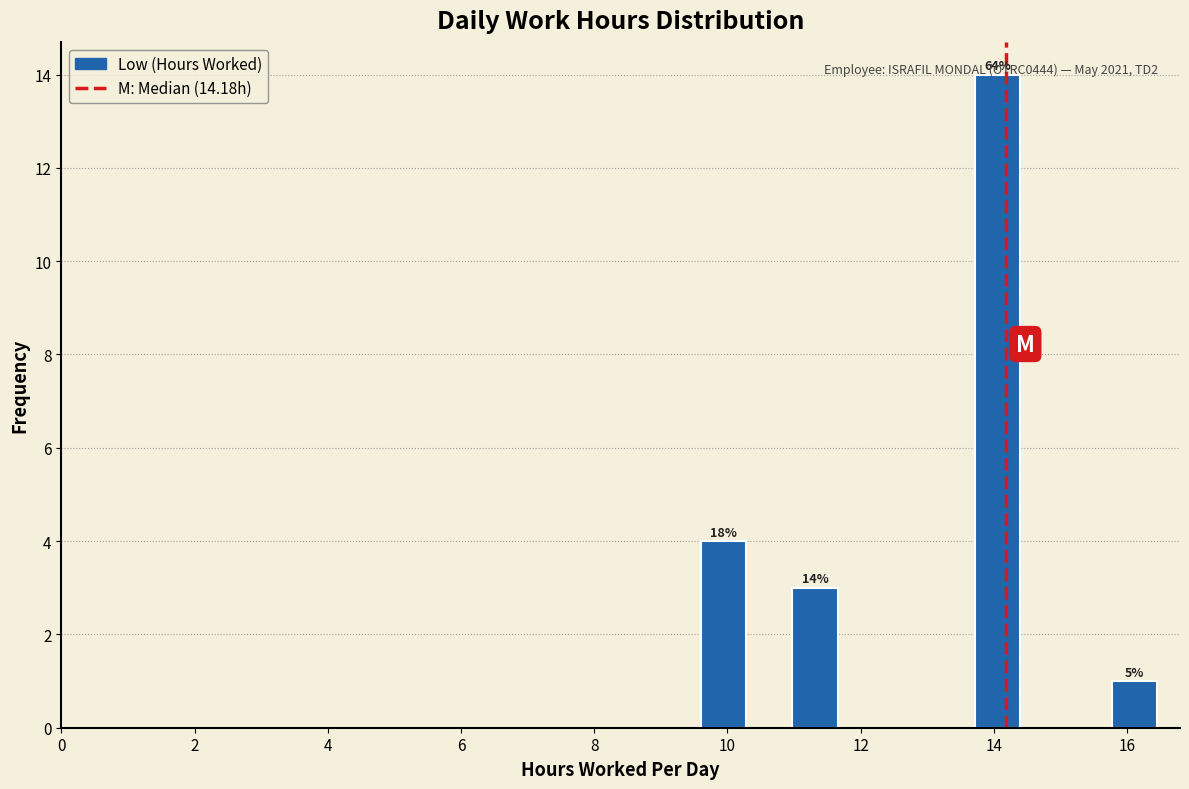

Around what value on the x-axis is the tallest bar? Give the approximate position of its centre, as read against the axis.

14.0